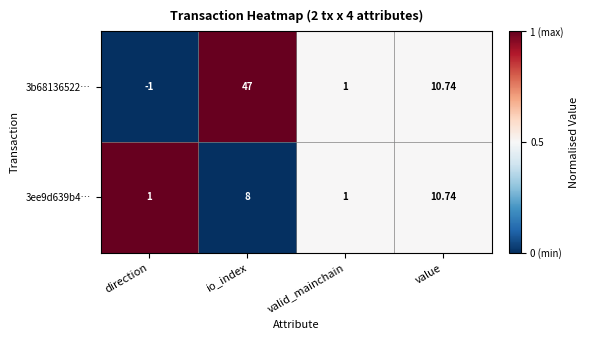

At which label is 3b68136522… closest to 23?

value